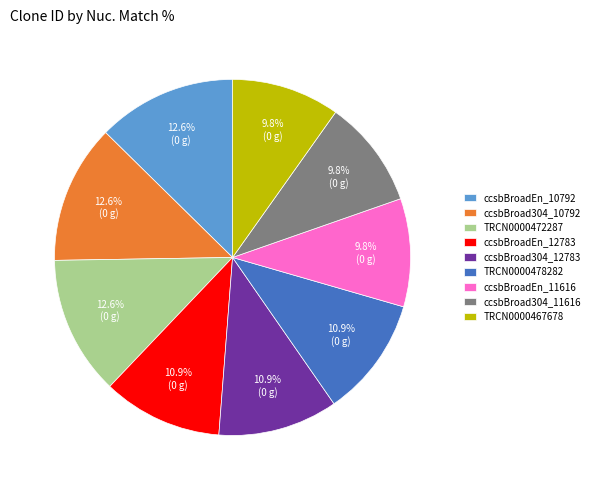

To the nearest percent, what is the combined percentage of ccsbBroadEn_10792 and ccsbBroadEn_12783?

24%